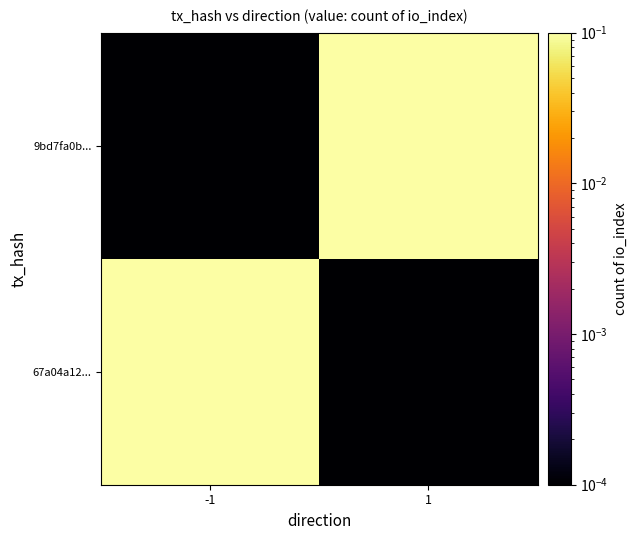

Which has a higher value, -1 or 1?

-1